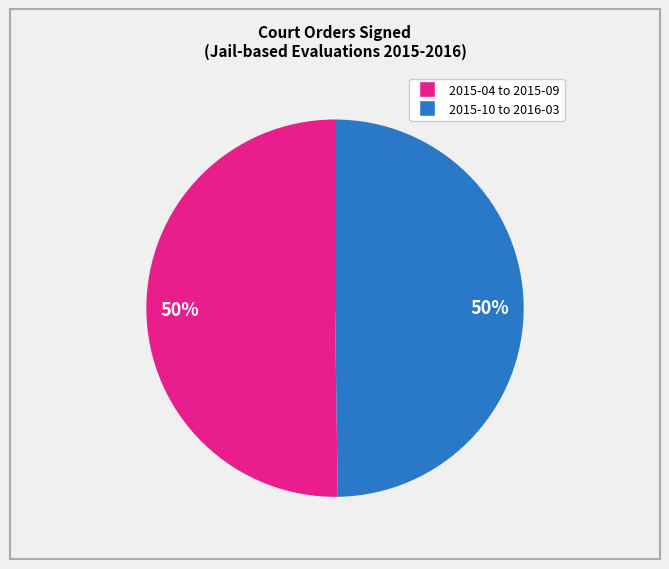

To the nearest percent, what is the average slice percentage?

50%